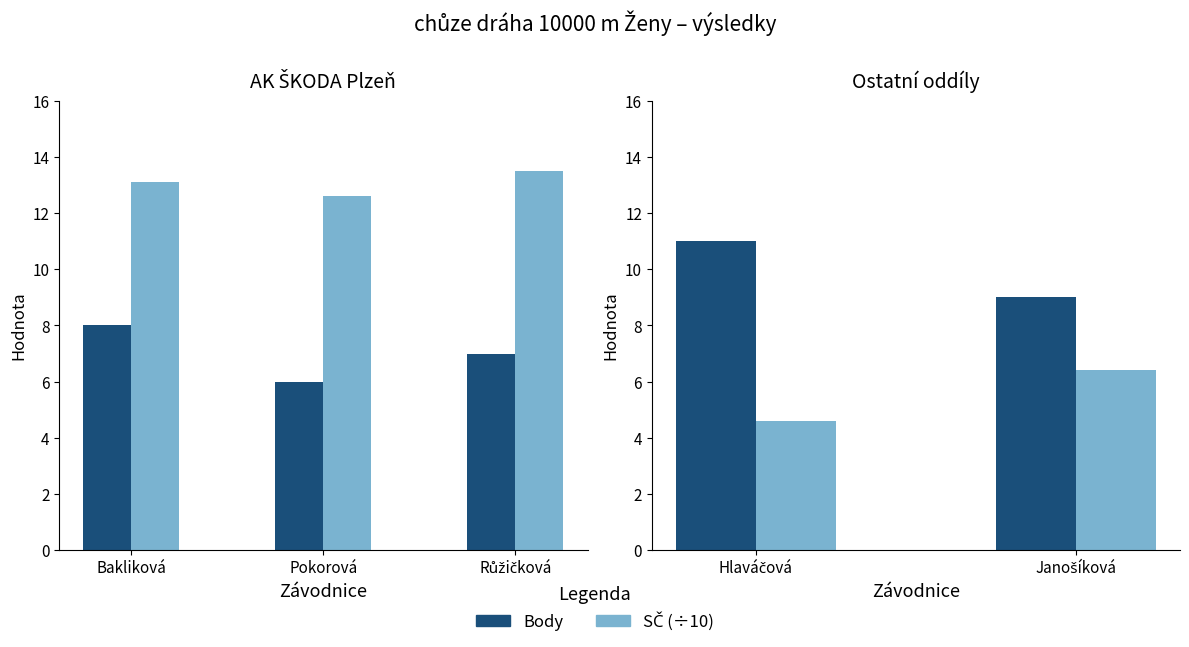

What are all the series names shown in the legend?

Body, SČ (÷10)